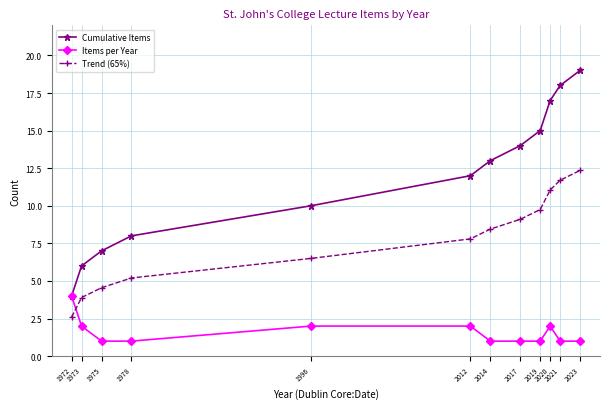

What are all the series names shown in the legend?

Cumulative Items, Items per Year, Trend (65%)